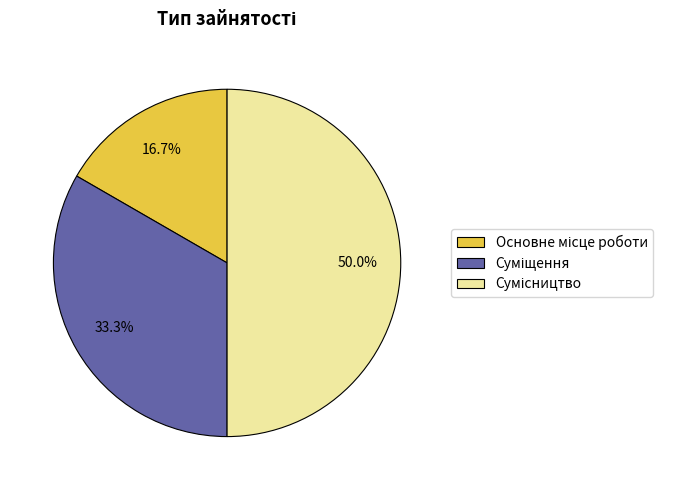

How many segments does this pie chart have?

3